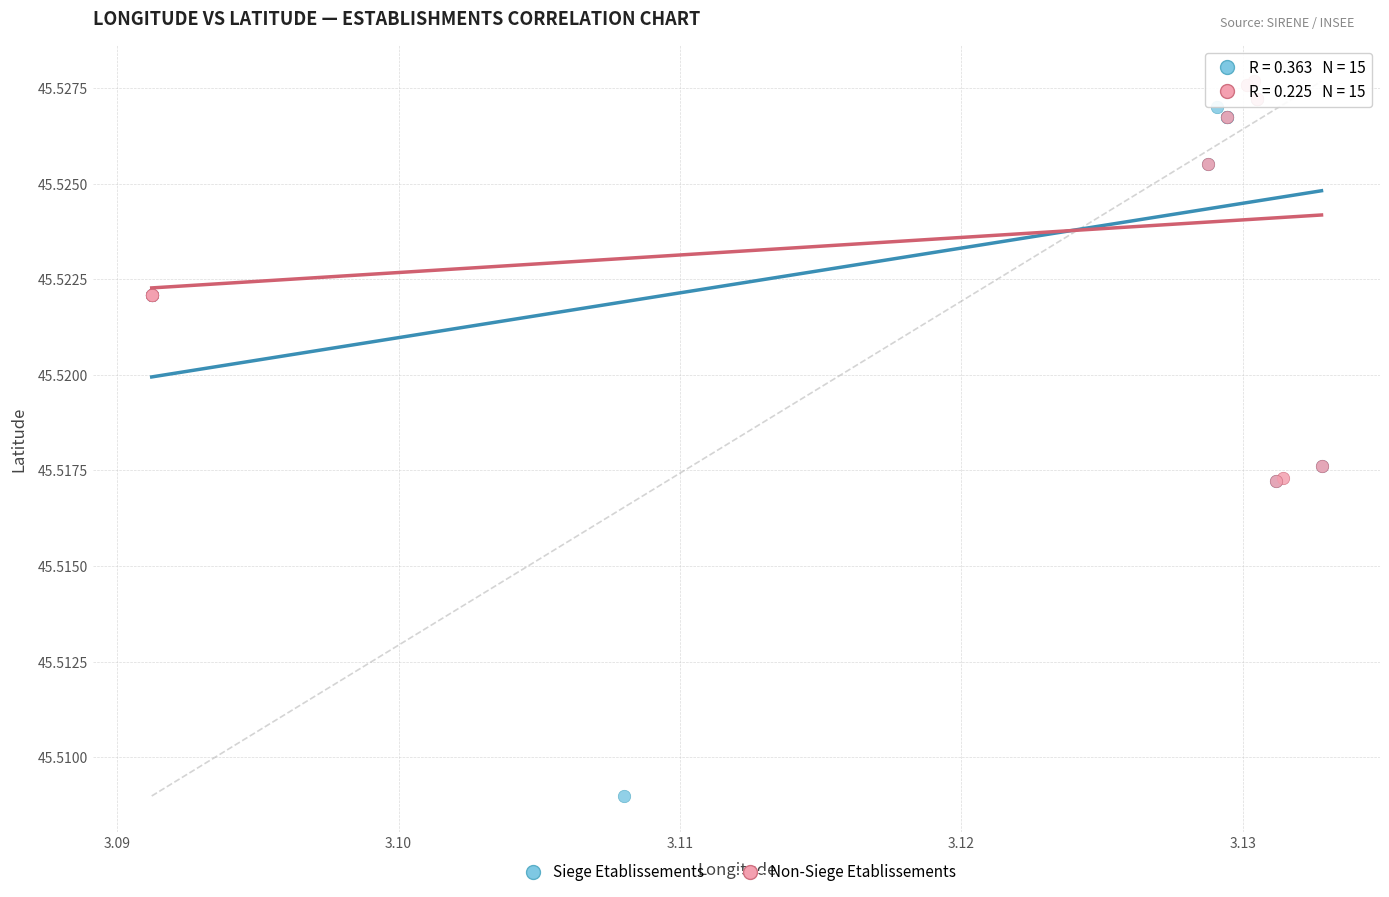

What are all the series names shown in the legend?

Siege Etablissements, Non-Siege Etablissements